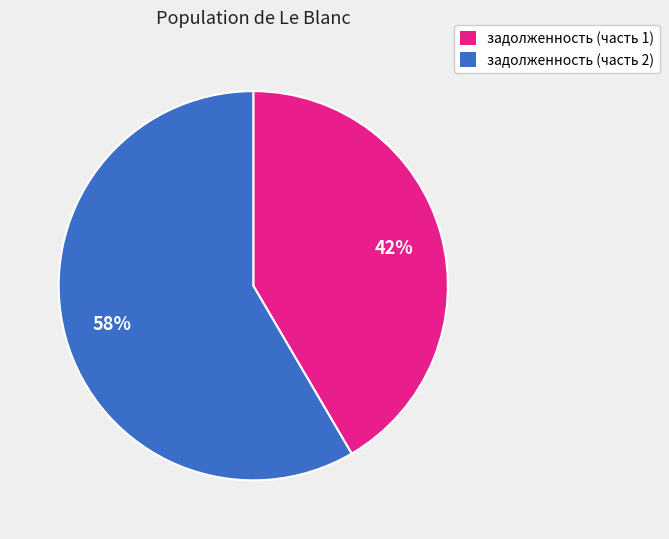

Does any single category account for the majority?

Yes